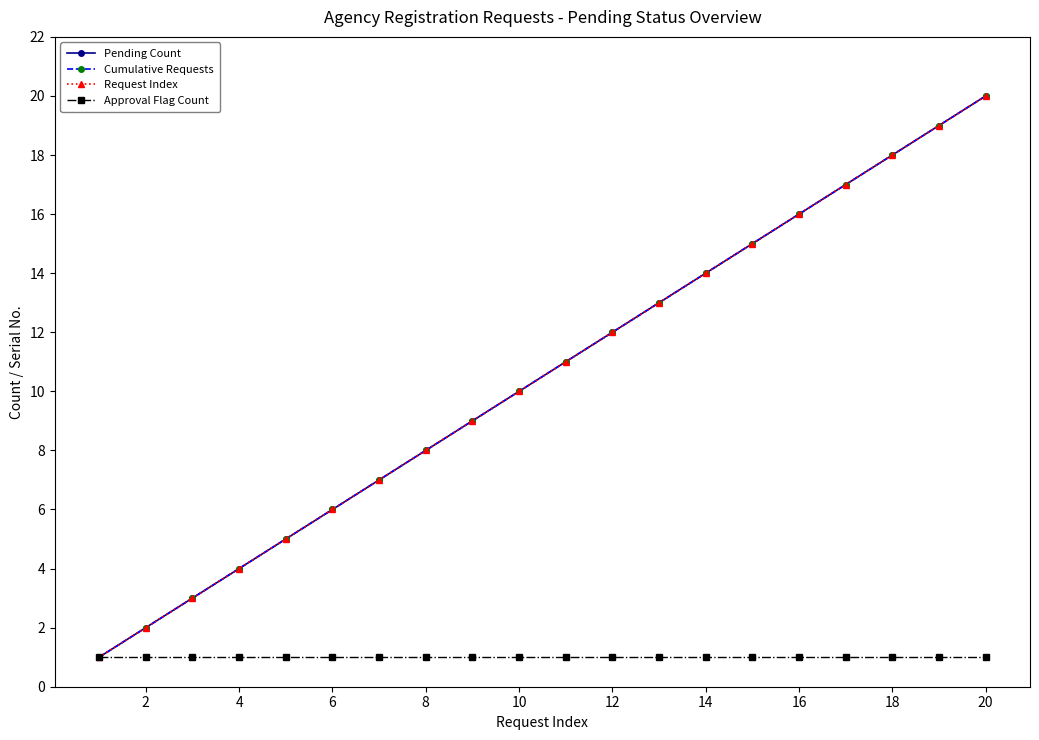

Does the chart have visible grid lines?

No